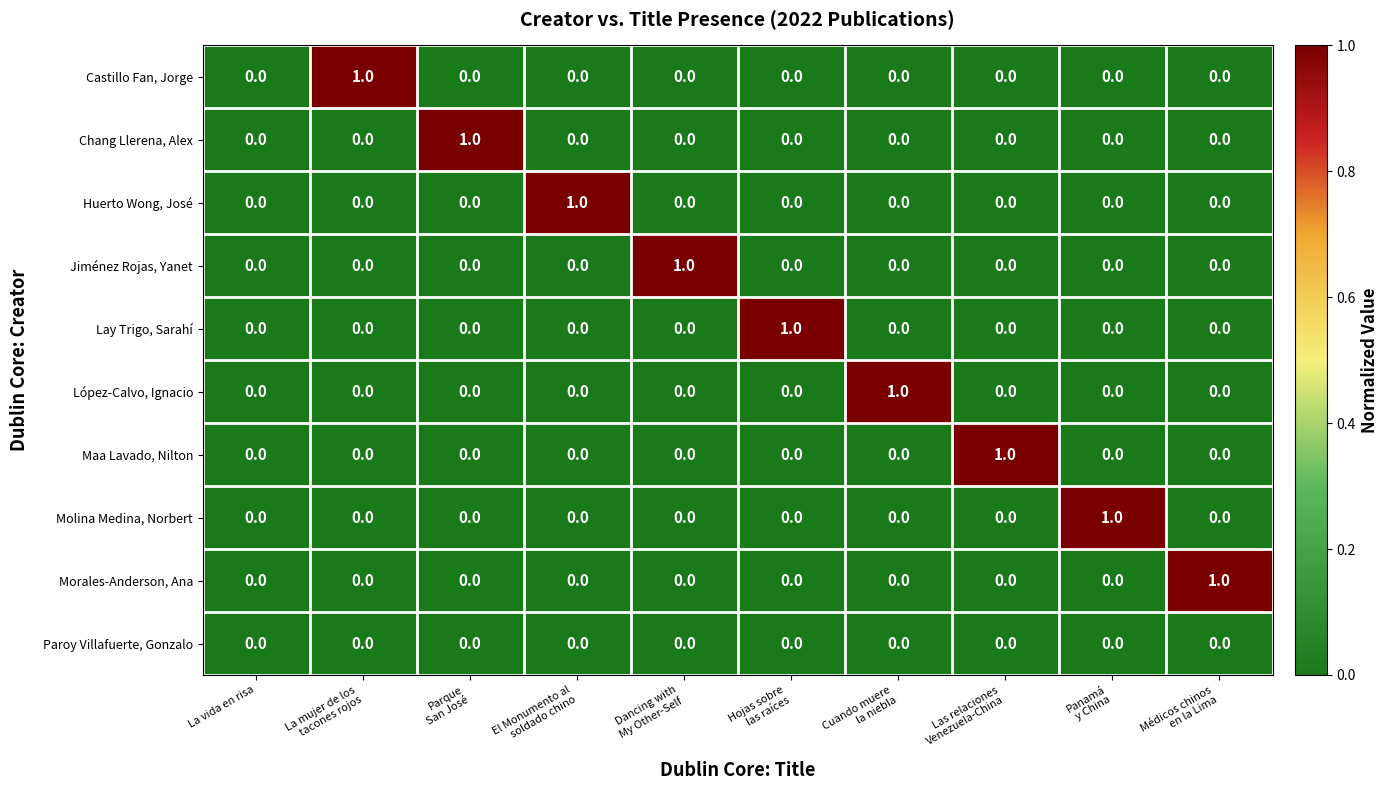

Count the Jiménez Rojas, Yanet values in the range 0 to 1.

10